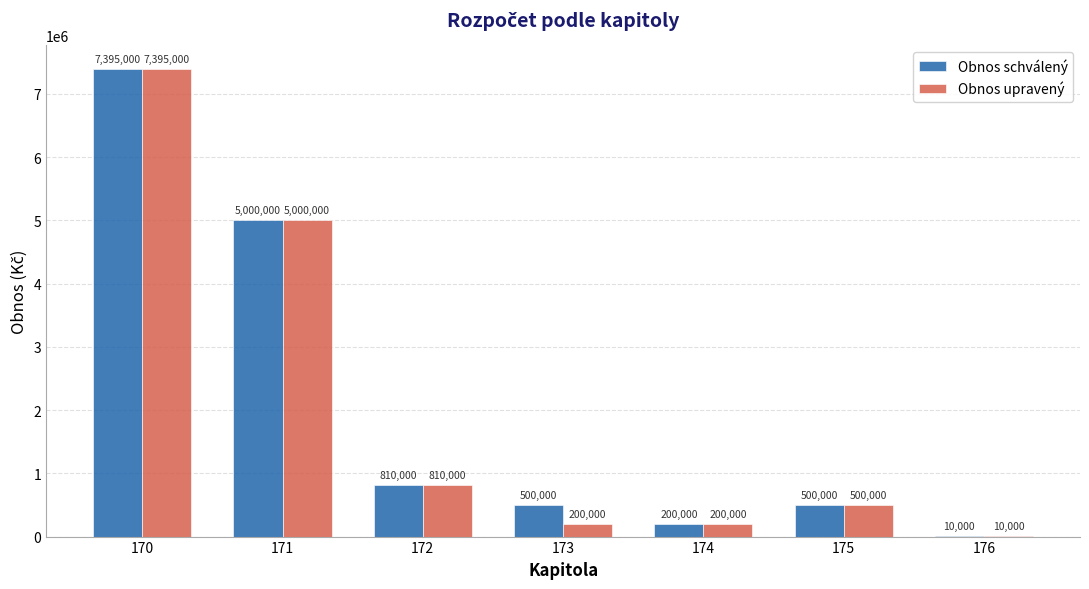

The value of Obnos schválený at 172 is 189008. True or false?

False